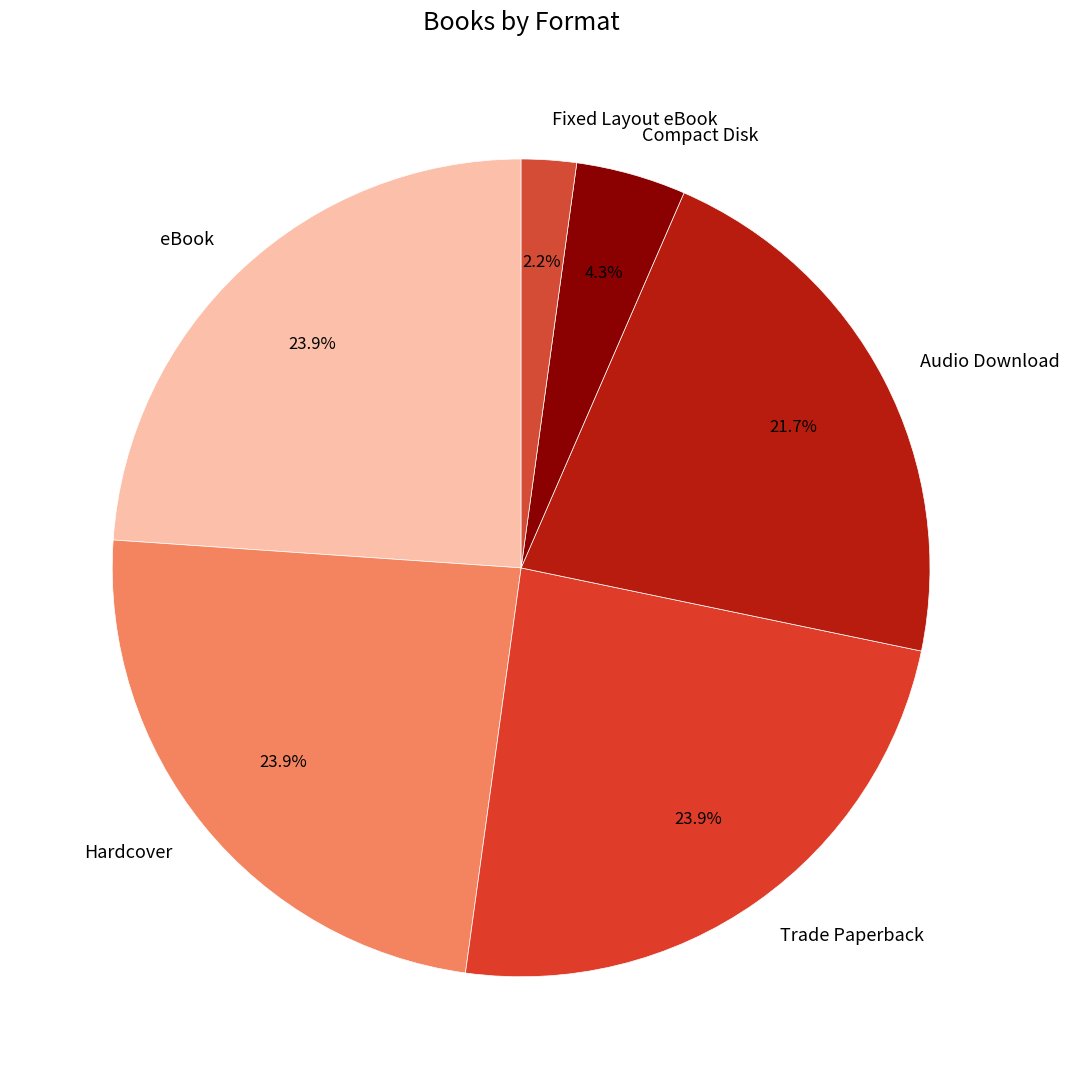

How many slices are in this pie chart?

6